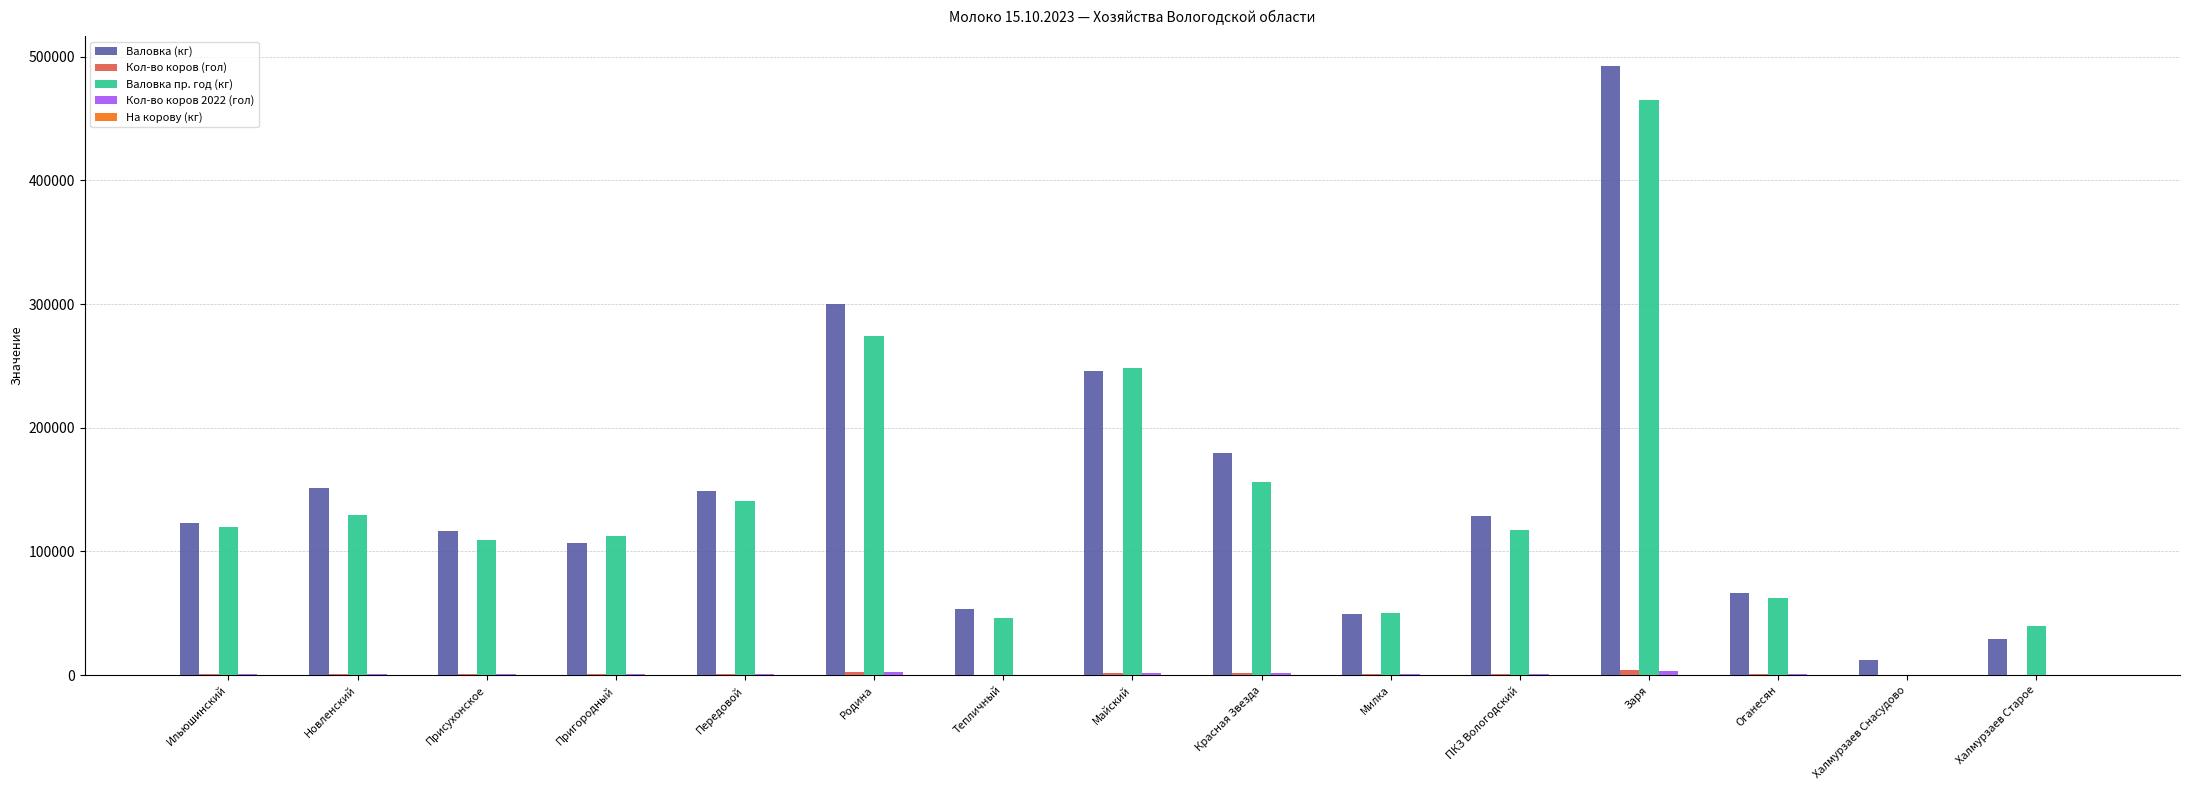

What is the maximum value shown in the chart?

492050.0